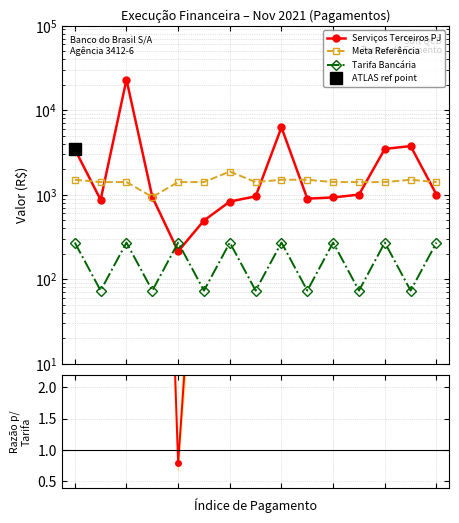

Between 3 and 11, which series saw the biggest shift?

Meta Referência